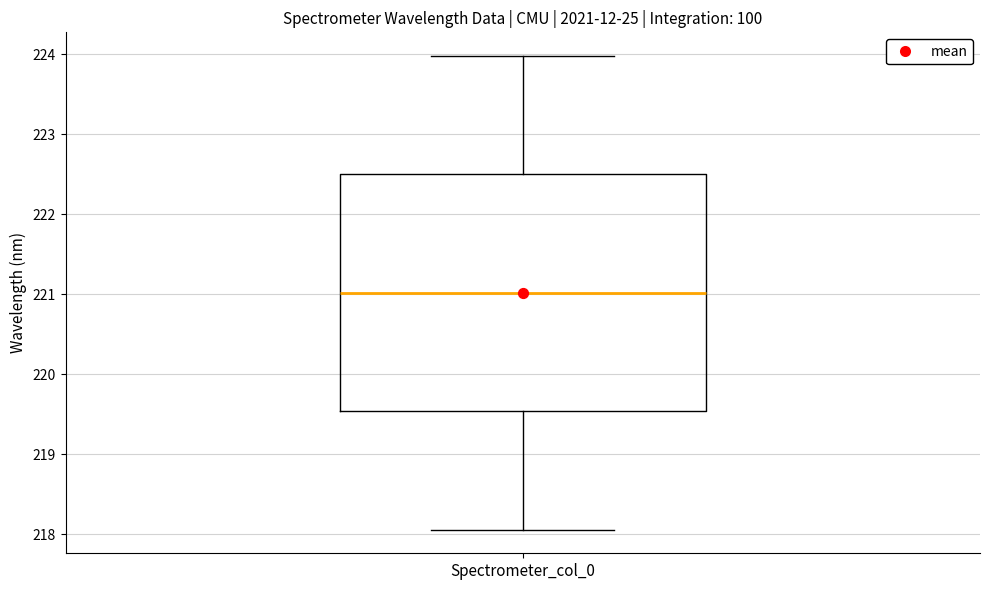

Read this box plot against the y-axis: the position of the median line, the range covered by the box, and the ends of both whiskers. The values are not printed on the chart, so give them approximately, as read against the axis.

median 221.0, box 219.5 to 222.5, whiskers 218.1 to 224.0